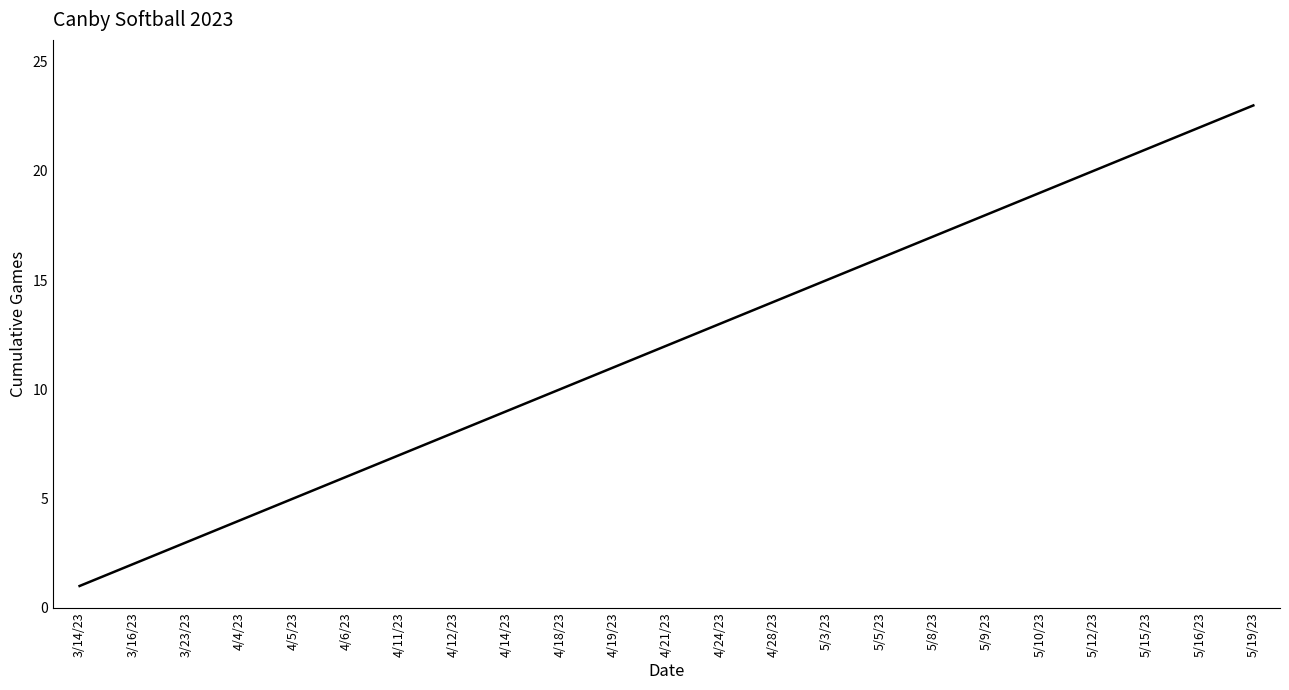

What is the minimum value shown in the chart?

1